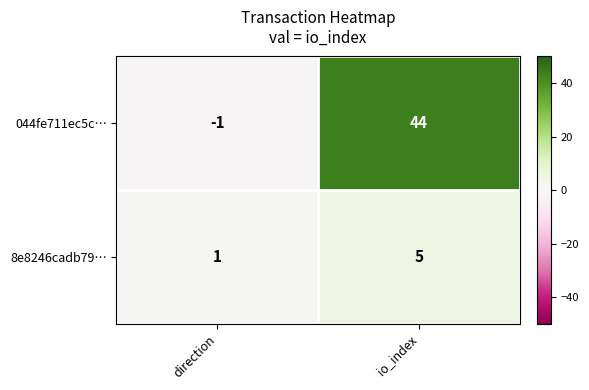

What is the greatest value displayed?

44